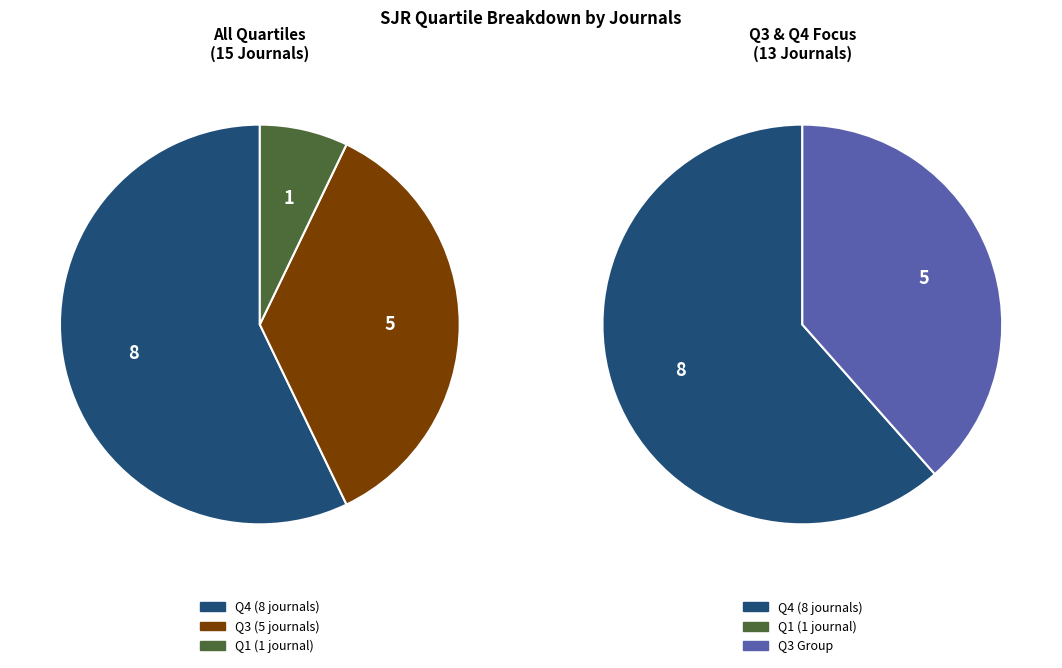

What percentage is the Q1 slice, to the nearest percent?

7%